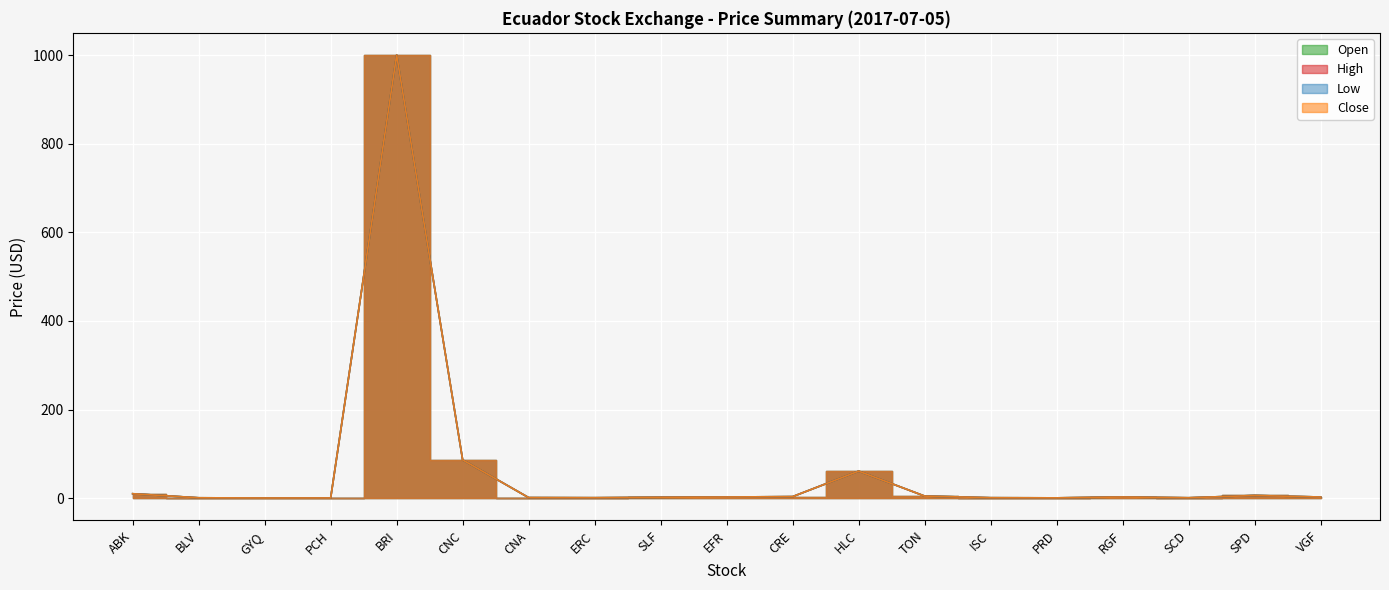

Reading right to left, transcribe all the data shown in this chart.

Open: VGF=2.6	SPD=6.0	SCD=0.9	RGF=2.6	PRD=0.7	ISC=1.0	TON=4.7	HLC=61.0	CRE=3.5	EFR=2.6	SLF=1.9	ERC=1.0	CNA=1.2	CNC=86.3	BRI=1000.0	PCH=0.5	GYQ=0.4	BLV=0.8	ABK=10.0
High: VGF=2.6	SPD=6.0	SCD=0.9	RGF=2.6	PRD=0.7	ISC=1.0	TON=4.7	HLC=61.0	CRE=3.5	EFR=2.6	SLF=1.9	ERC=1.0	CNA=1.2	CNC=86.3	BRI=1000.0	PCH=0.5	GYQ=0.4	BLV=0.8	ABK=10.0
Low: VGF=2.6	SPD=6.0	SCD=0.9	RGF=2.6	PRD=0.7	ISC=1.0	TON=4.7	HLC=61.0	CRE=3.5	EFR=2.6	SLF=1.9	ERC=1.0	CNA=1.2	CNC=86.3	BRI=1000.0	PCH=0.5	GYQ=0.4	BLV=0.8	ABK=10.0
Close: VGF=2.6	SPD=6.0	SCD=0.9	RGF=2.6	PRD=0.7	ISC=1.0	TON=4.7	HLC=61.0	CRE=3.5	EFR=2.6	SLF=1.9	ERC=1.0	CNA=1.2	CNC=86.3	BRI=1000.0	PCH=0.5	GYQ=0.4	BLV=0.8	ABK=10.0